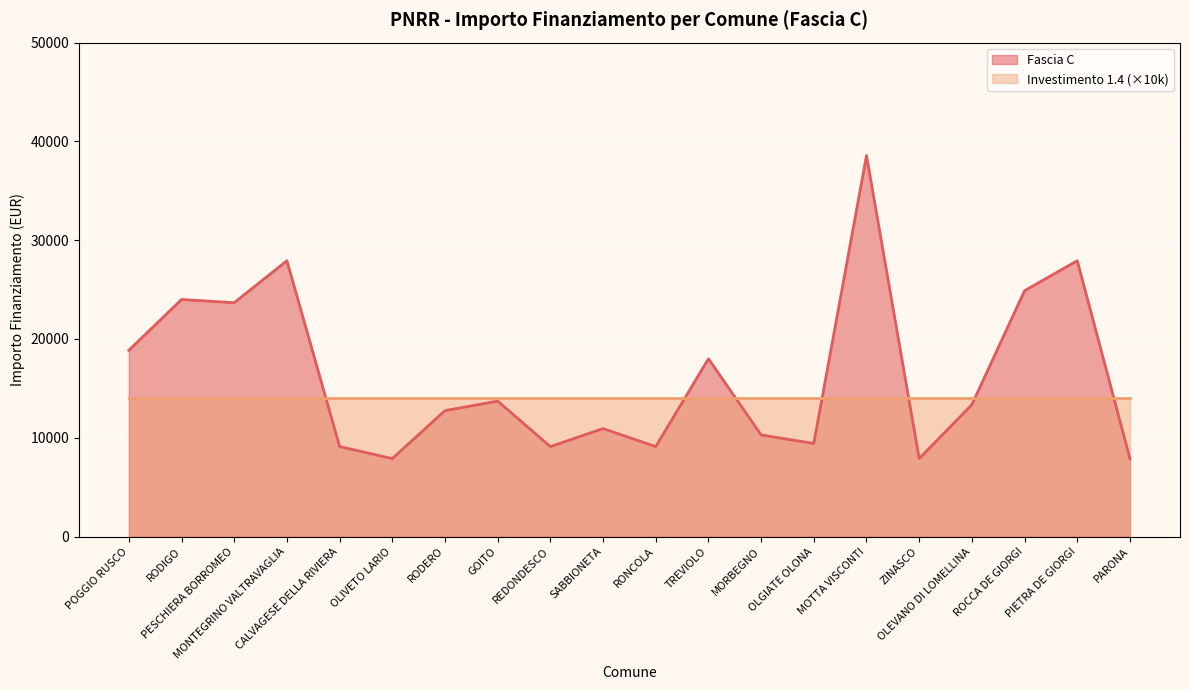

How many interior local valleys (lower than both neighbors) does the data have?

6